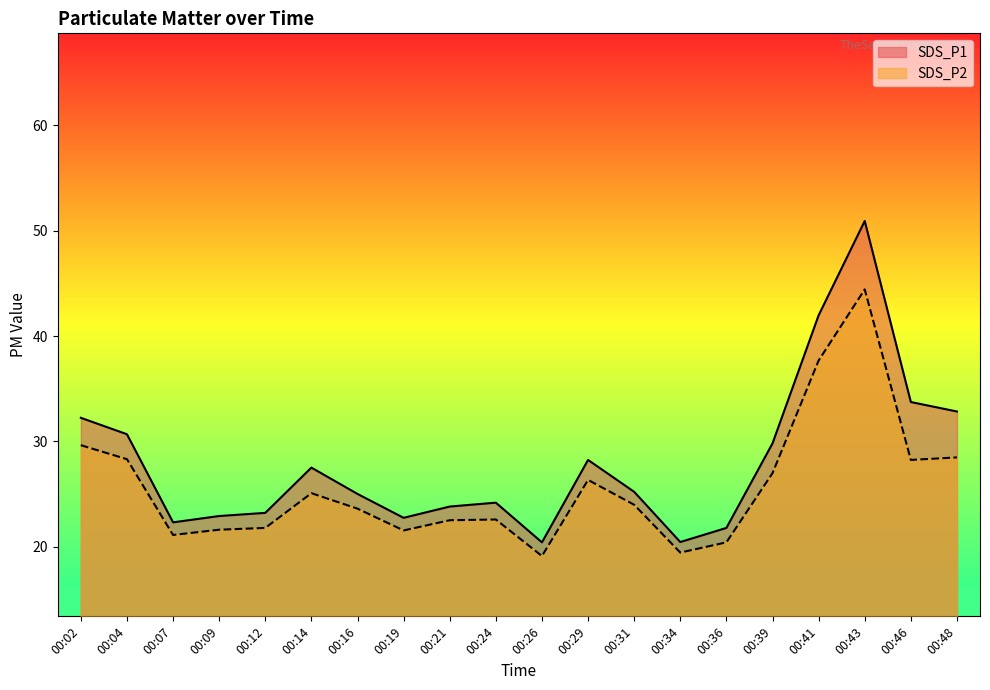

Rank the series at 00:36 from lowest to highest value.

SDS_P2, SDS_P1